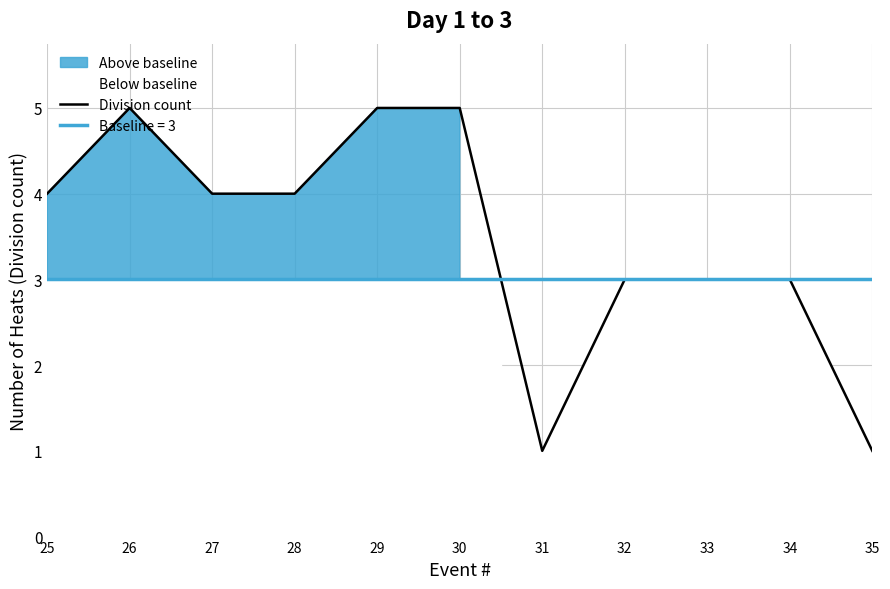

At which category does the data reach its first local valley?

31